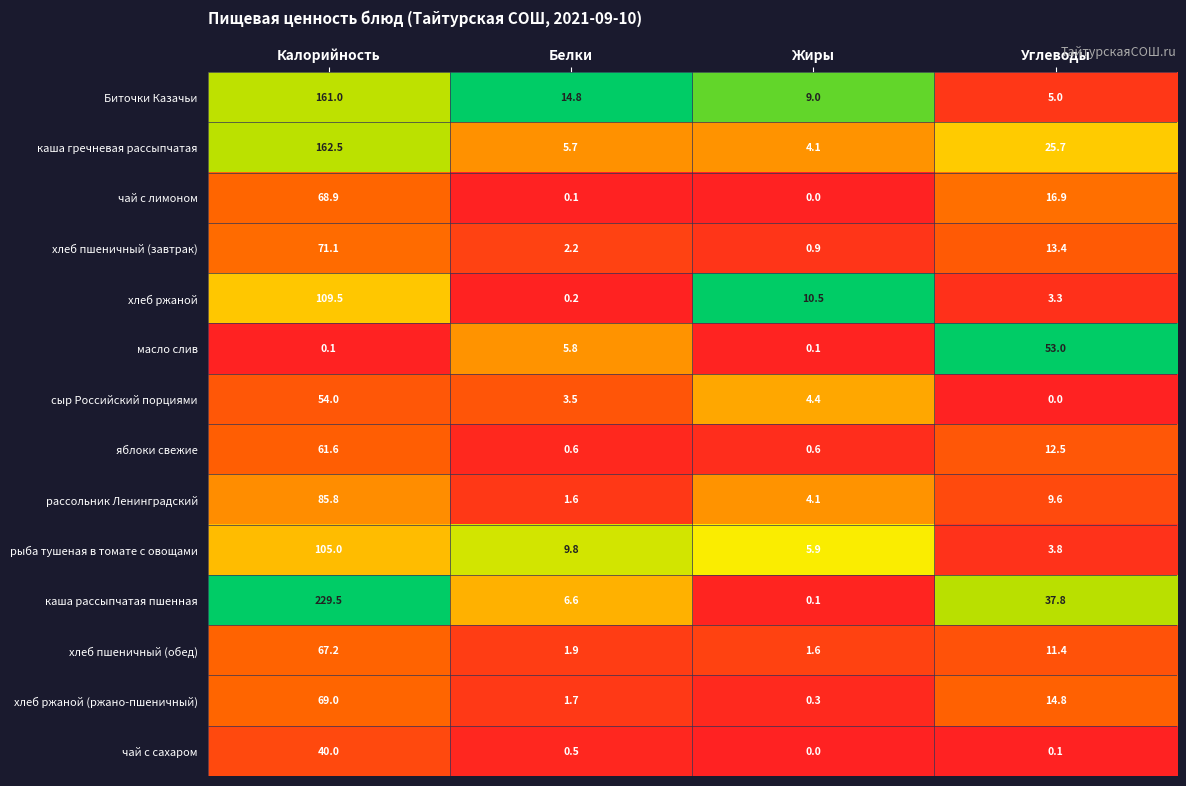

The value of сыр Российский порциями at Белки is 3.5. True or false?

True